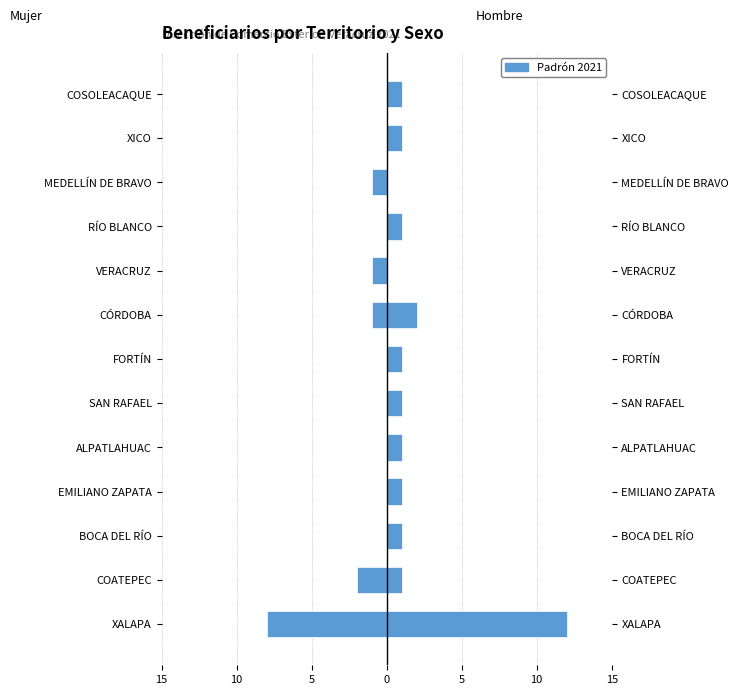

Between XALAPA and FORTÍN, which is larger?

FORTÍN